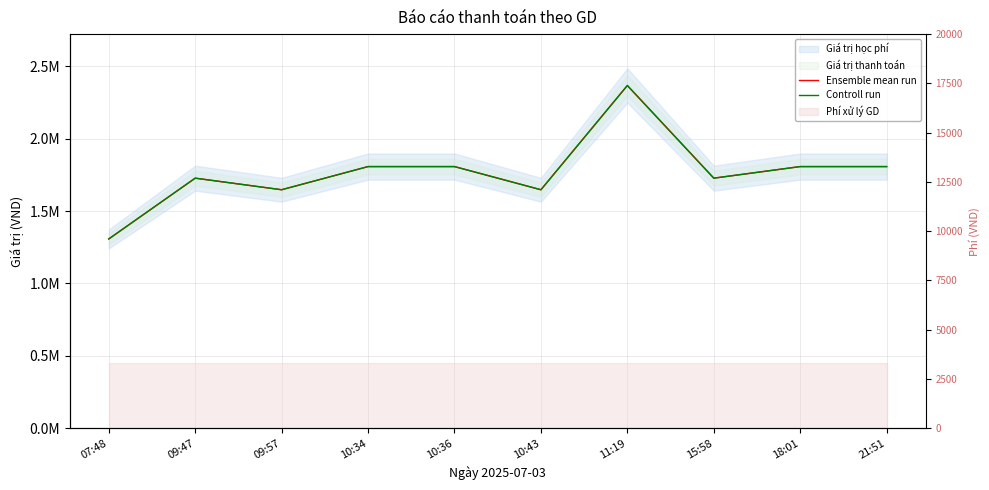

True or false: Controll run has a value of 1807000 at 10:36.

True